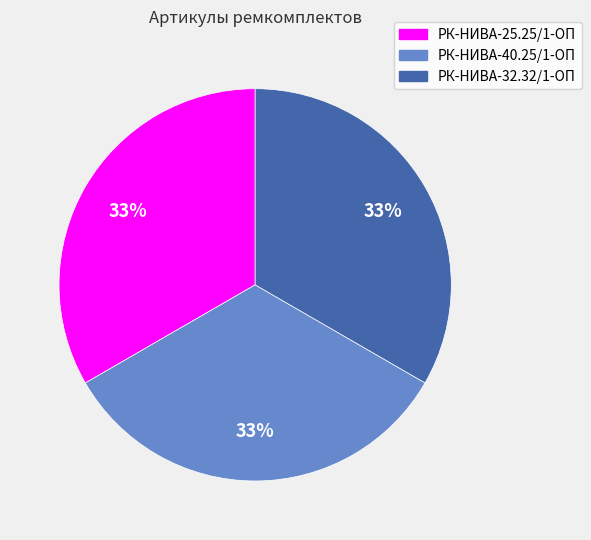

To the nearest percent, what is the average slice percentage?

33%